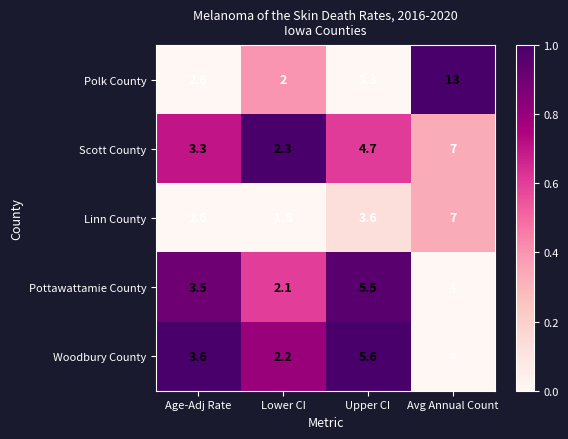

What is the total value across all series at Upper CI?

22.7